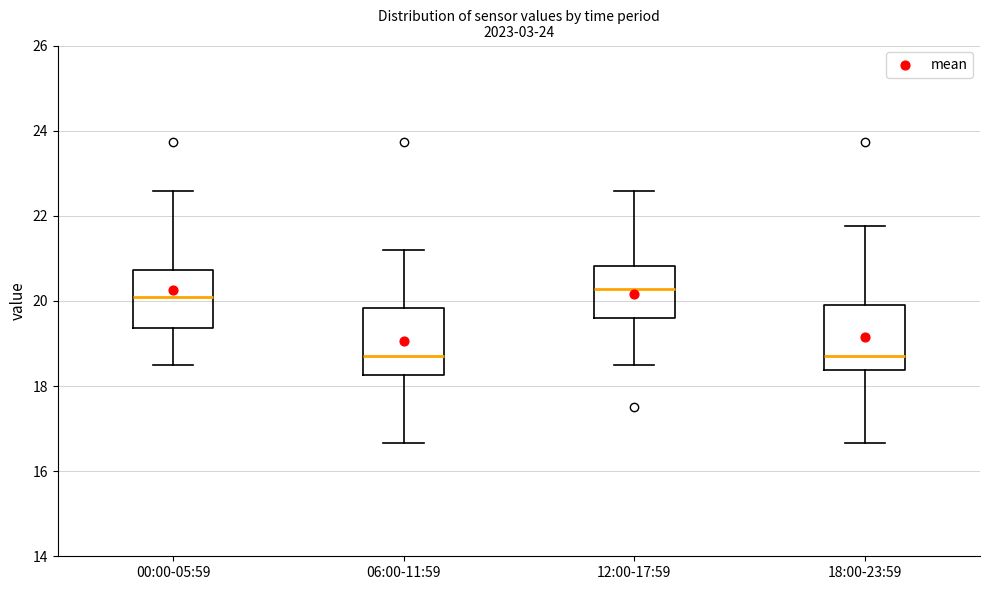

Where is the lower edge of the box for 12:00-17:59 on the y-axis? The values are not printed on the chart, so give them approximately, as read against the axis.

19.6